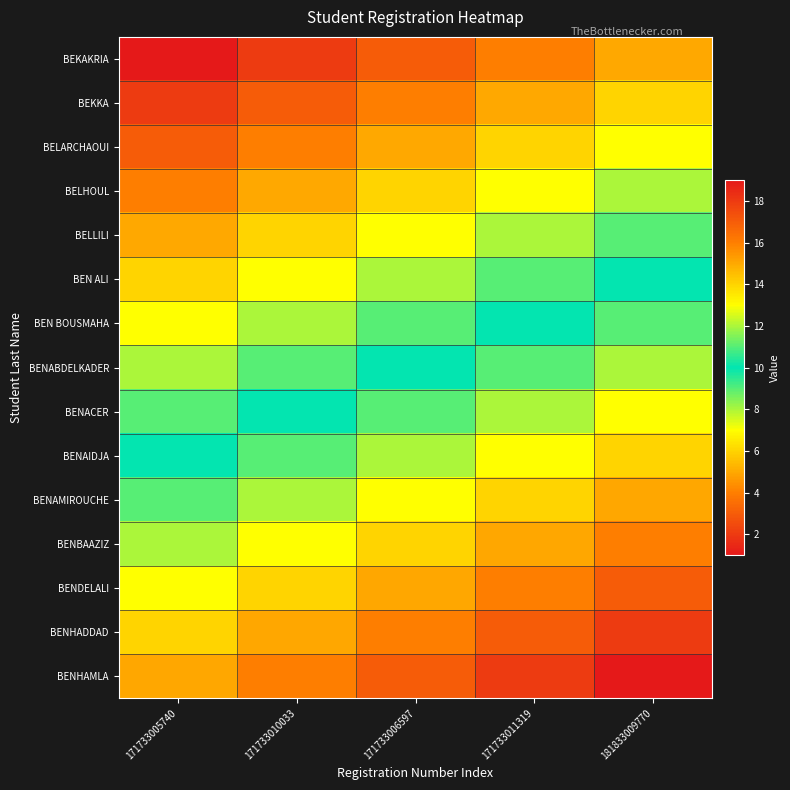

Which category has the lowest value across all series?

171733005740